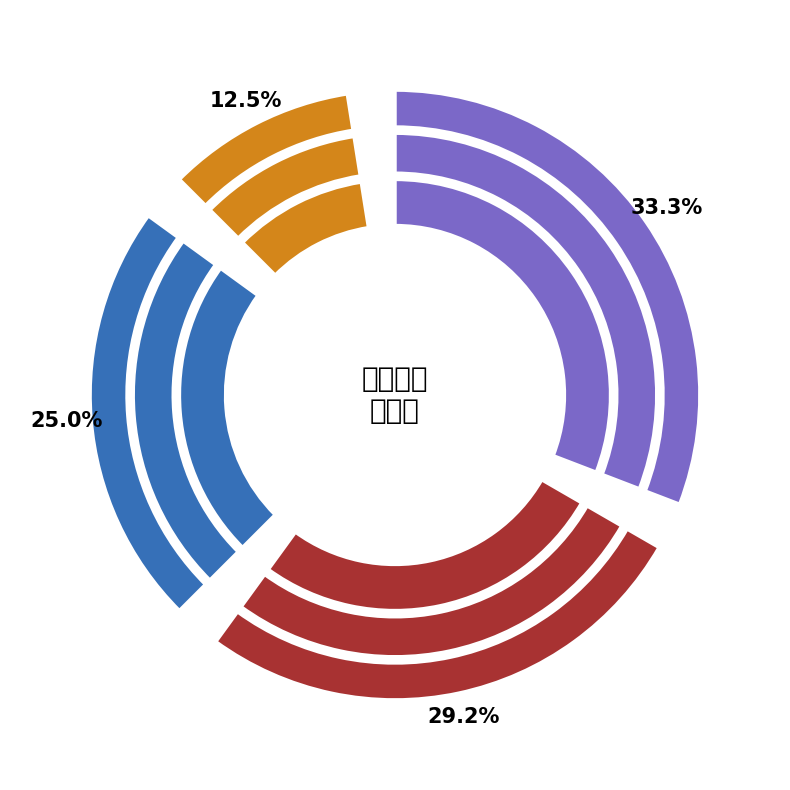

Does クラウン・ブリッジ維持管理料 represent more than half of the total?

No